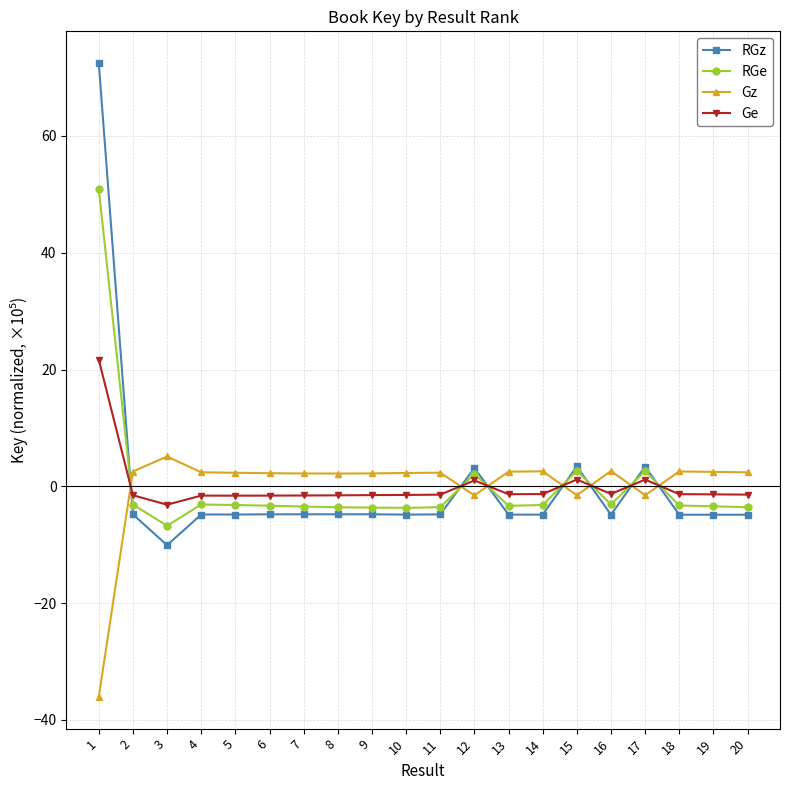

After their last crossing, which series has the higher values: Ge or Gz?

Gz